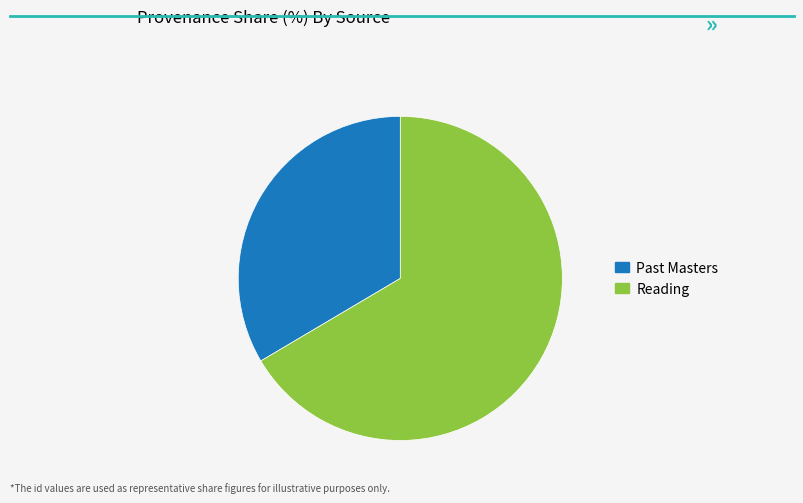

Is the sum of Past Masters and Reading greater than half?

Yes